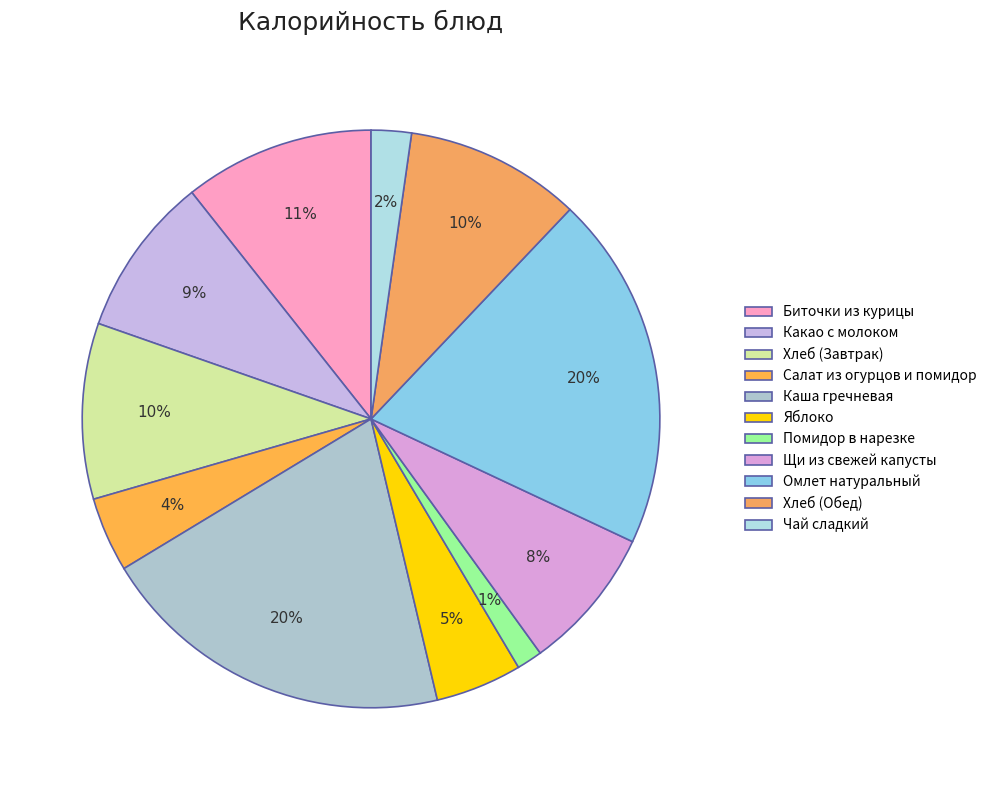

What portion of the pie excludes Какао с молоком?

91.0%